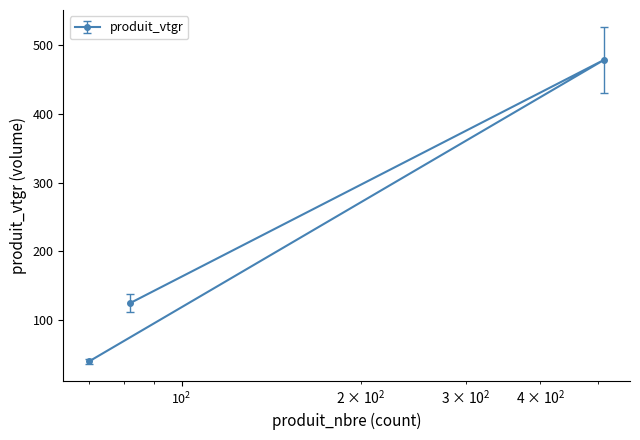

What is the average value?

214.5